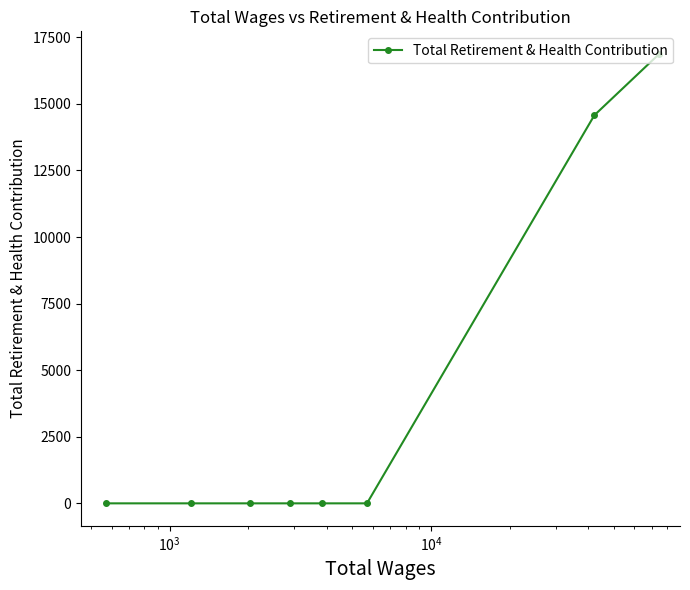

True or false: there are more than 1 points higher than both neighbors.

False